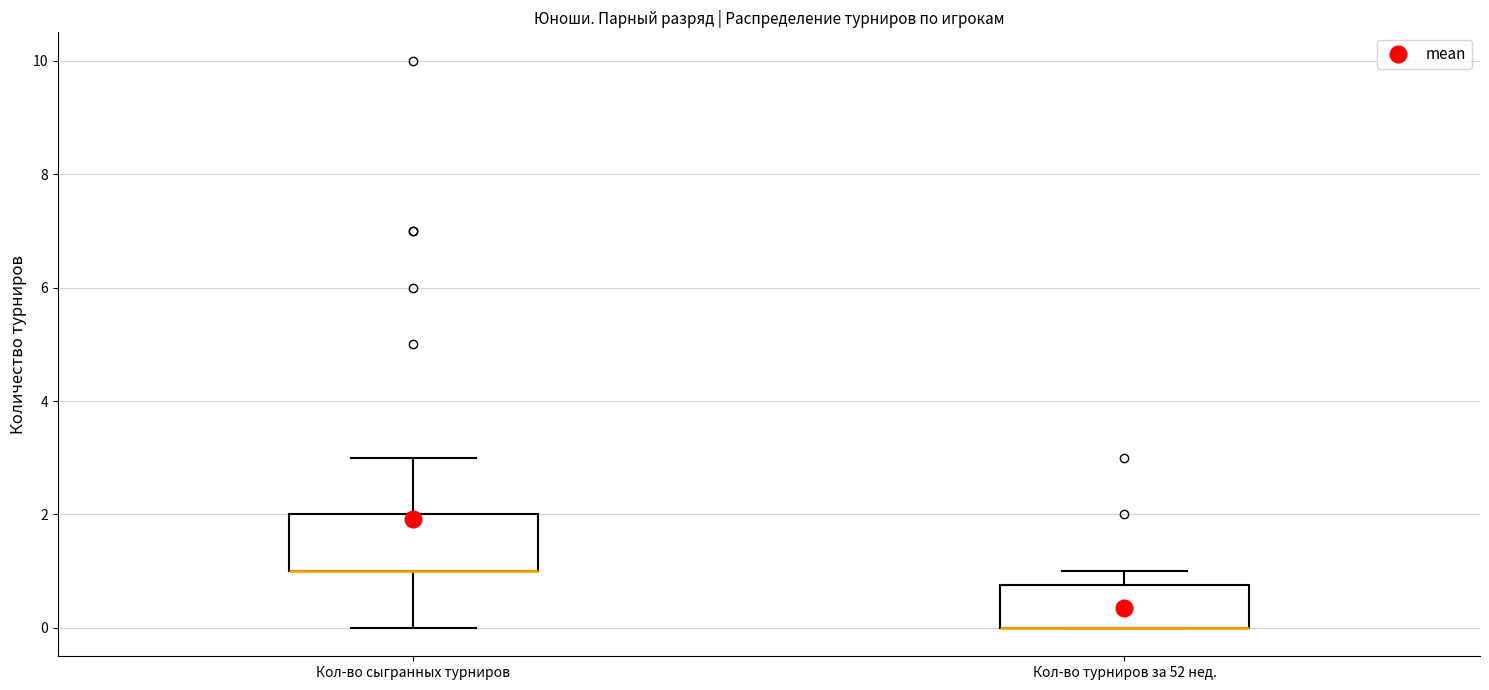

Reading left to right, transcribe this box plot: for each box, give where its median line is, the range the box spans, and where its two whiskers end, as read against the y-axis. The values are not printed on the chart, so give them approximately, as read against the axis.

Кол-во сыгранных турниров: median 1.0 (drawn on the box's lower edge), box 1.0 to 2.0, whiskers 0.0 to 3.0
Кол-во турниров за 52 нед.: median 0.0 (drawn on the box's lower edge), box 0.0 to 0.8, whiskers 0.0 to 1.0